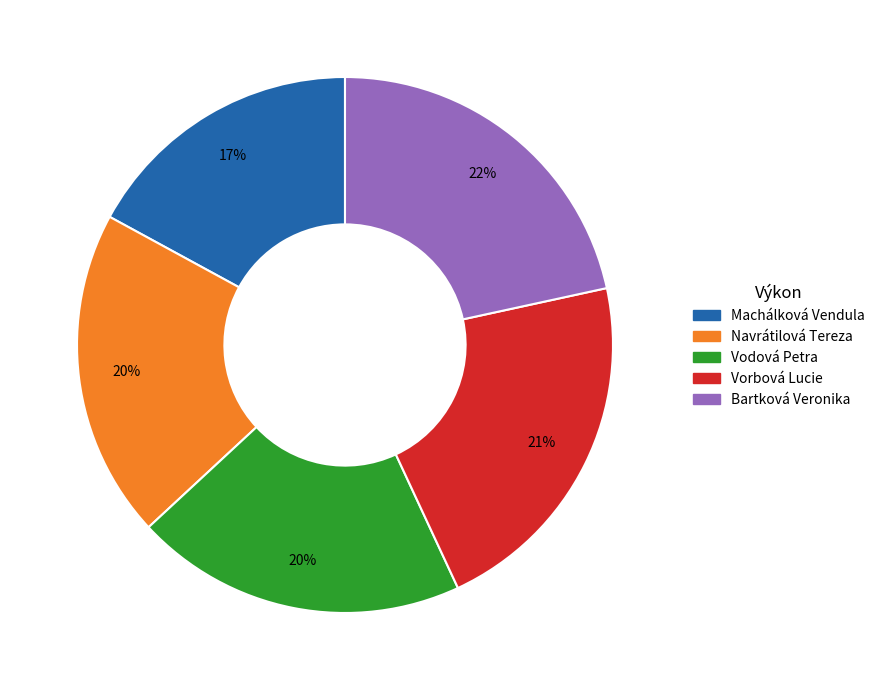

The Bartková Veronika slice represents 22% of the pie. True or false?

True